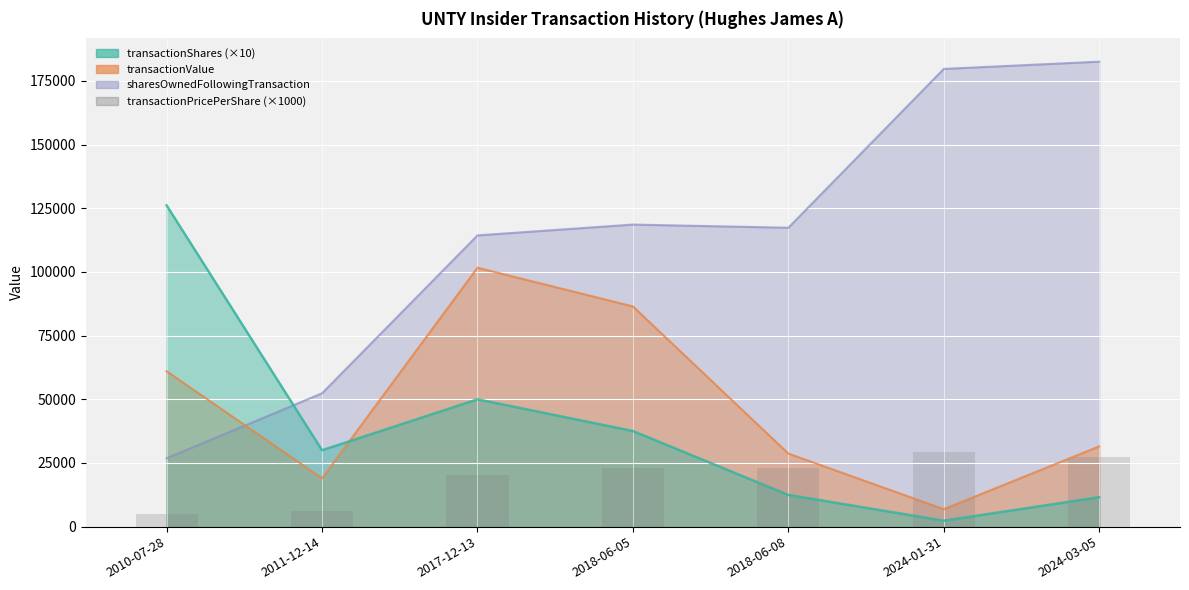

Are the bars grouped side by side (vs. stacked)?

No